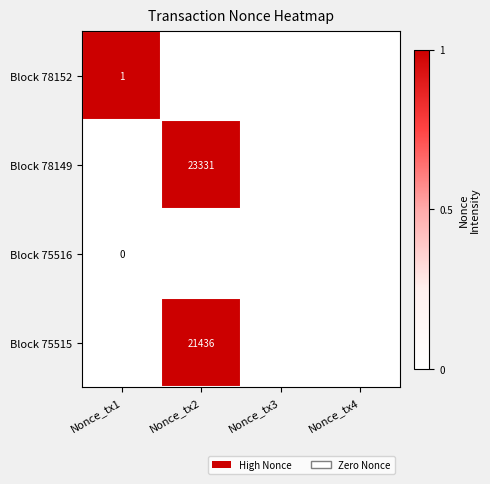

Which has a higher value, Nonce_tx4 or Nonce_tx3?

Nonce_tx4